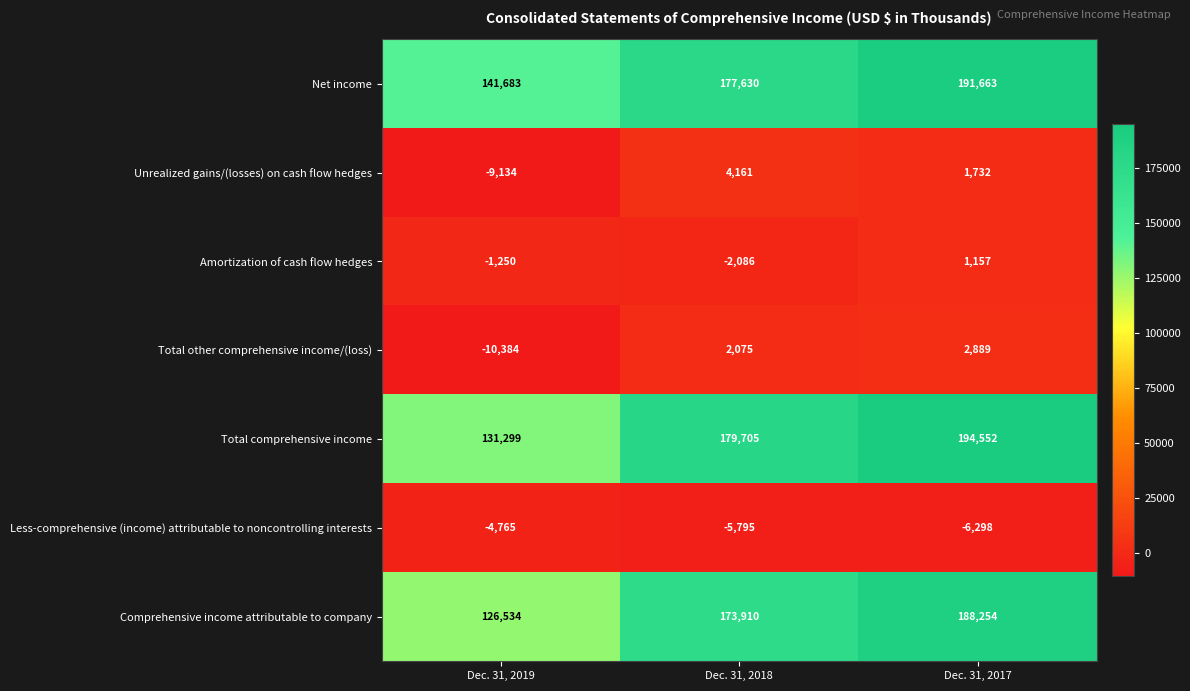

Which category has the lowest value in the Comprehensive income attributable to company series?

Dec. 31, 2019